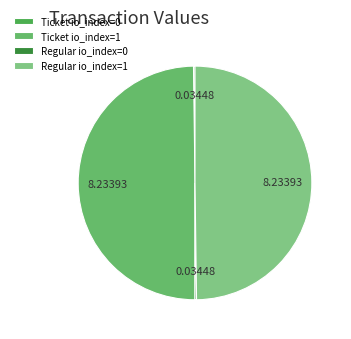

To the nearest percent, what percentage of the pie is Regular io_index=1?

50%